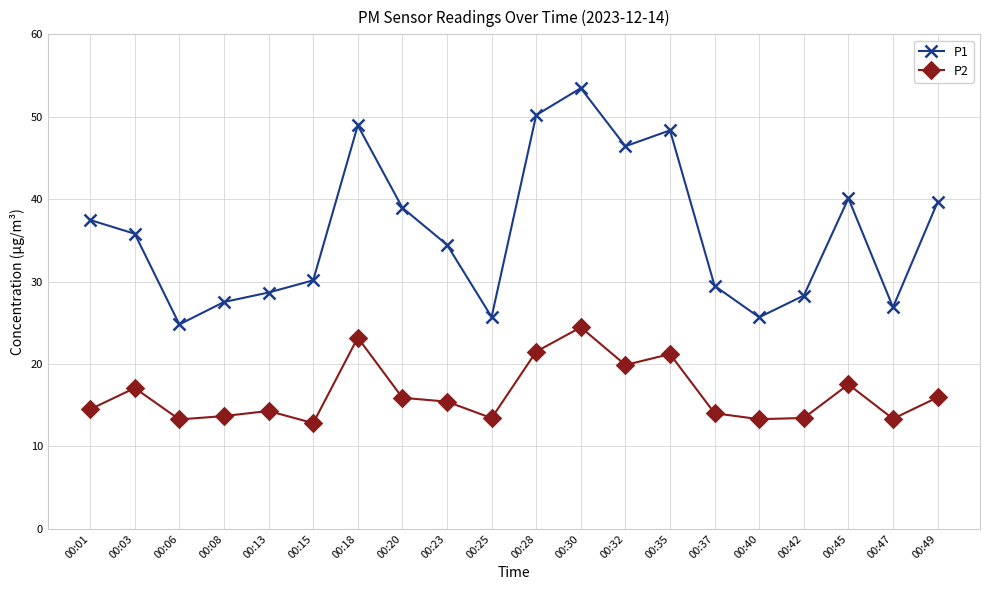

True or false: P2 and P1 intersect in this chart.

False